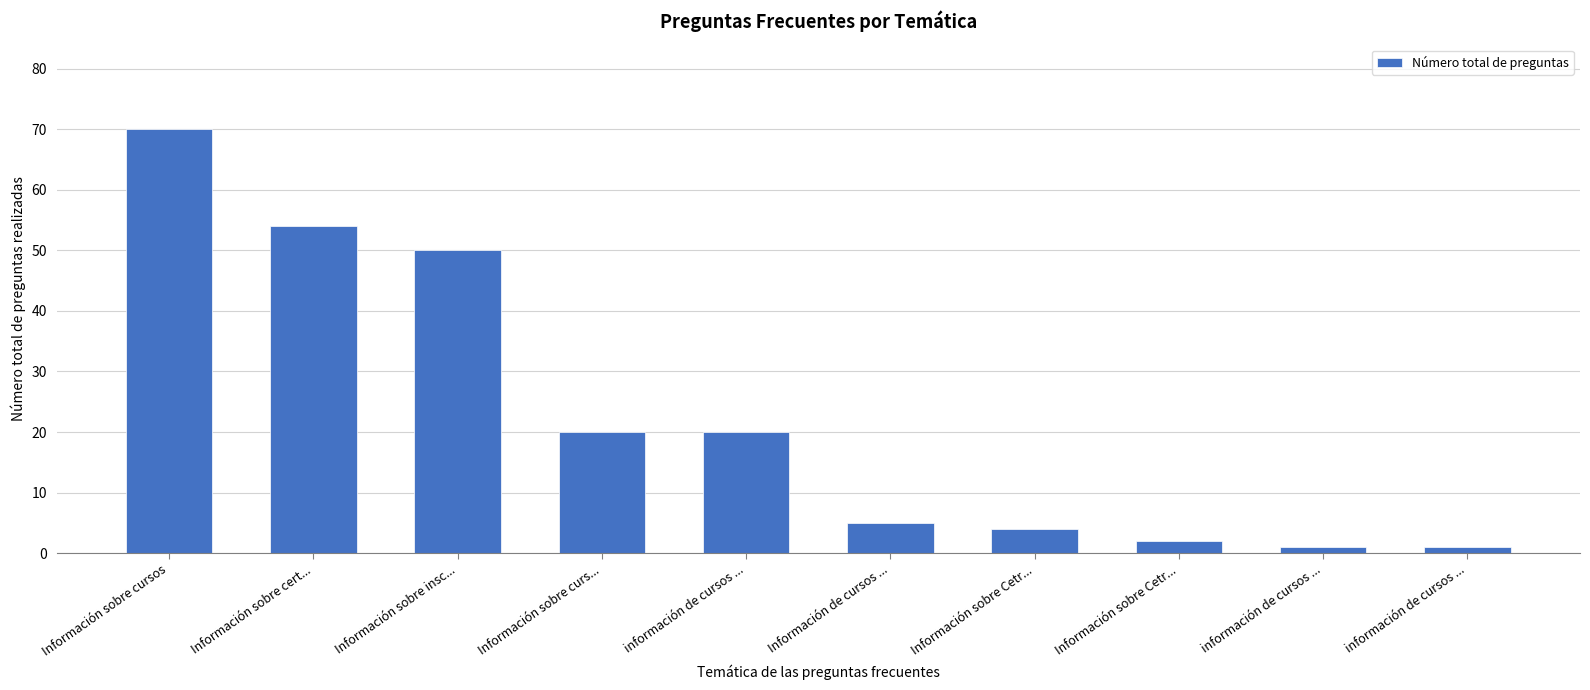

Approximately how many times larger is the value at información de cursos ... compared to Información sobre cursos?

0.3